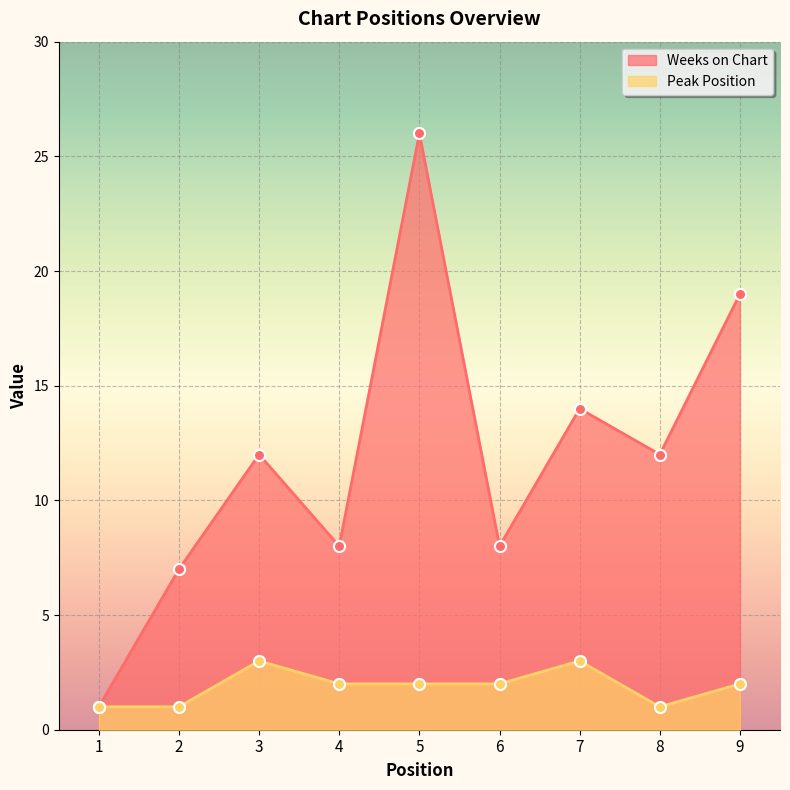

What are all the series names shown in the legend?

Weeks on Chart, Peak Position